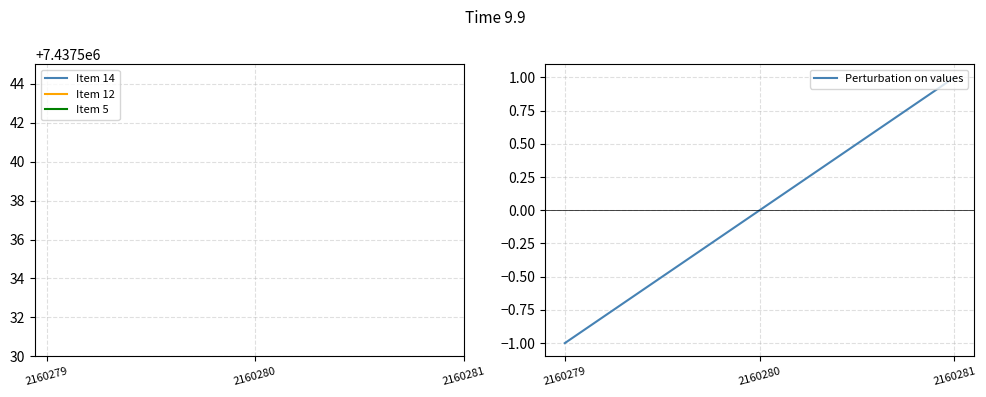

What is the difference between the second highest and minimum values?

1